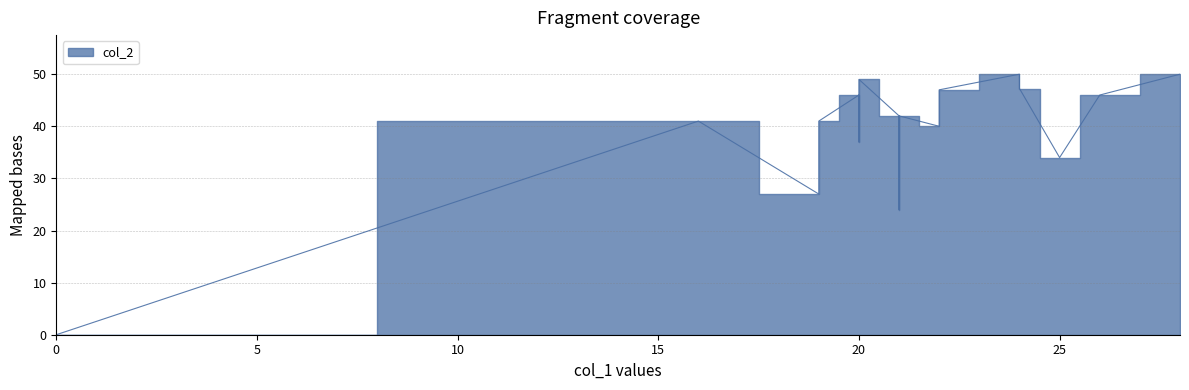

How many interior local valleys (lower than both neighbors) does the data have?

4